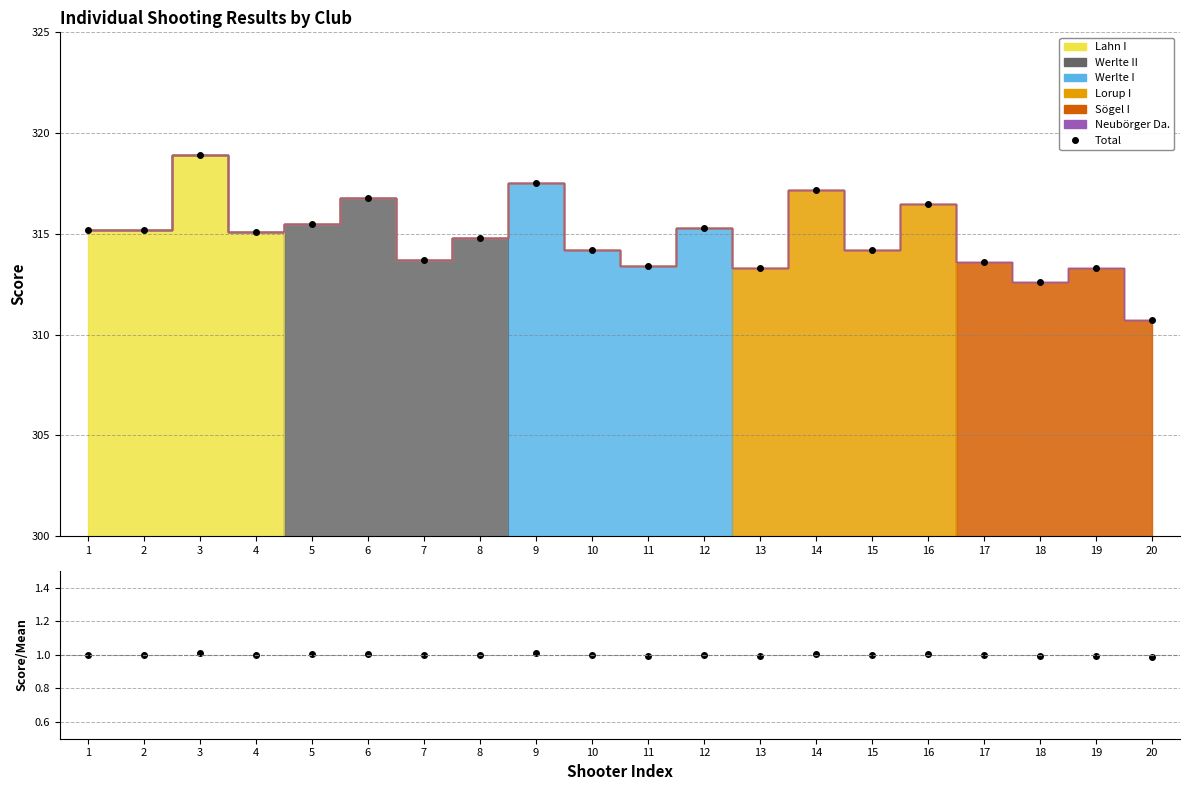

List the labels in order of value, smallest first.

20, 18, 13, 19, 11, 17, 7, 10, 15, 8, 4, 1, 2, 12, 5, 16, 6, 14, 9, 3